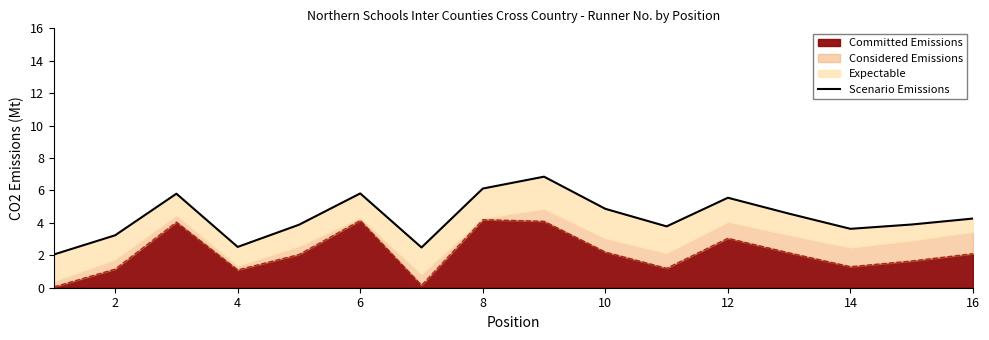

The Committed Emissions series shows 1.8 at 2. True or false?

False